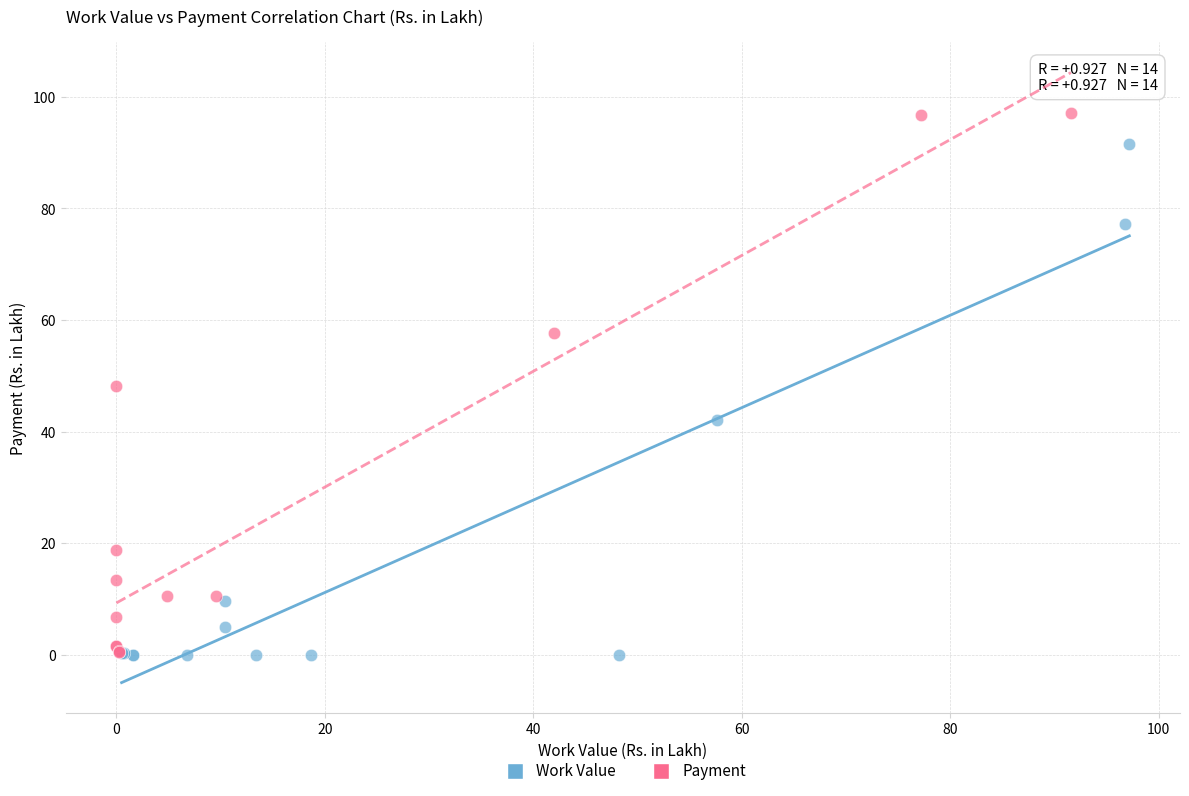

Which series reaches the maximum Y coordinate?

Payment